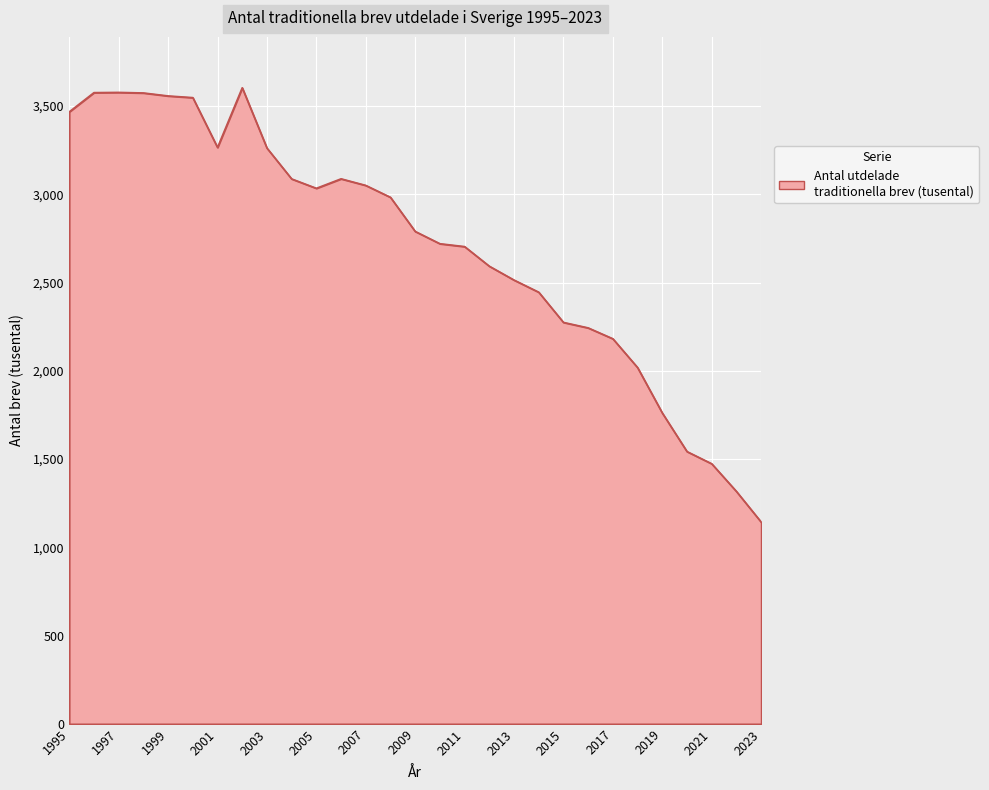

What is the difference between the maximum and minimum values?

2460645.0